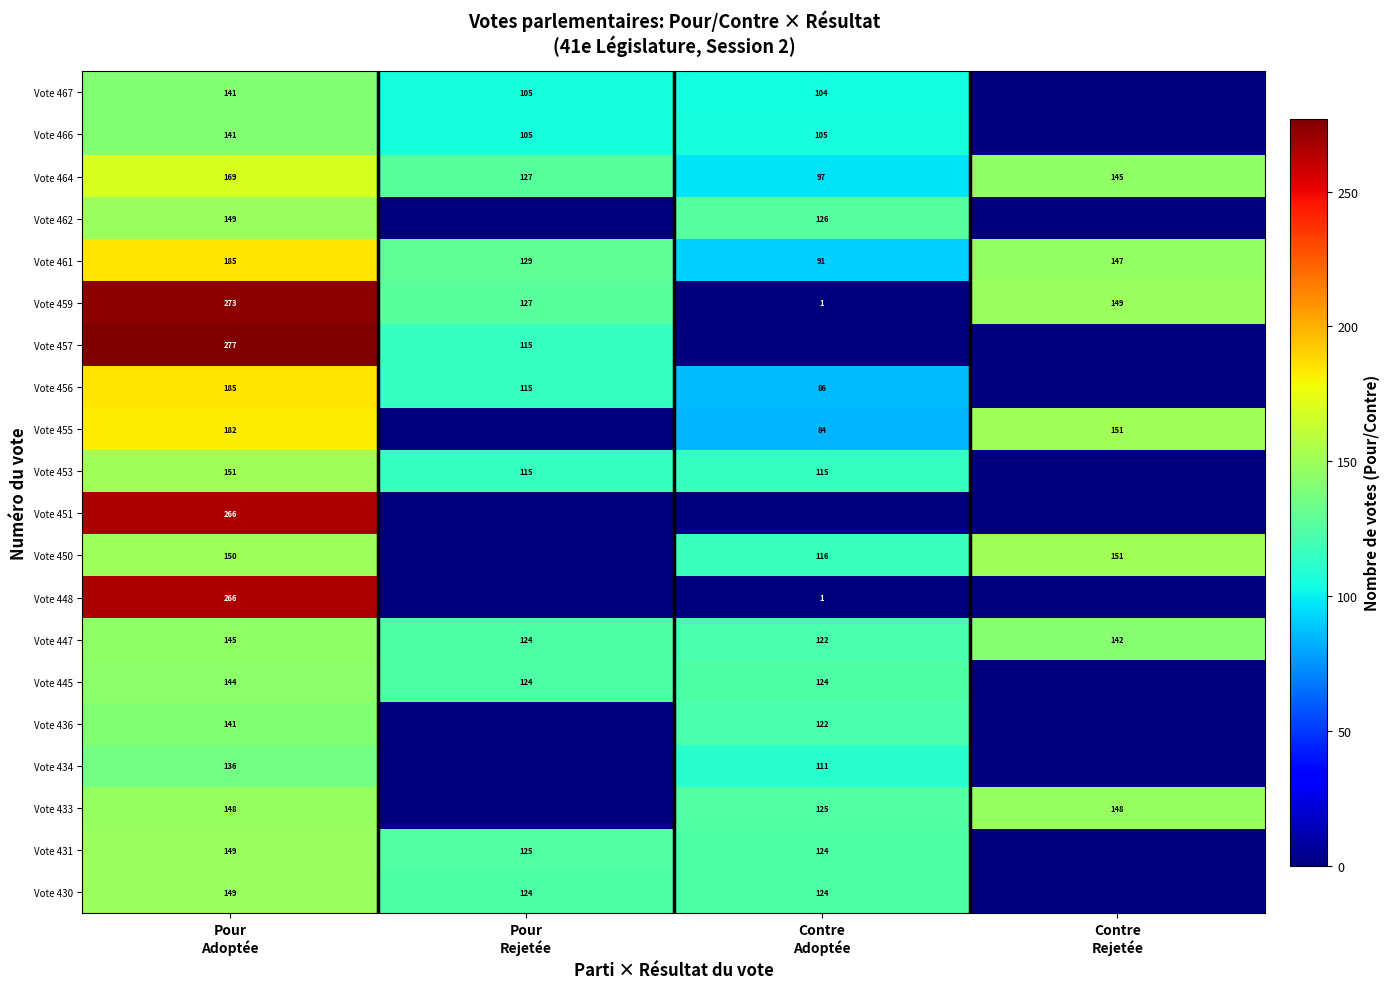

What is the total value across all series at Pour
Rejetée?

1435